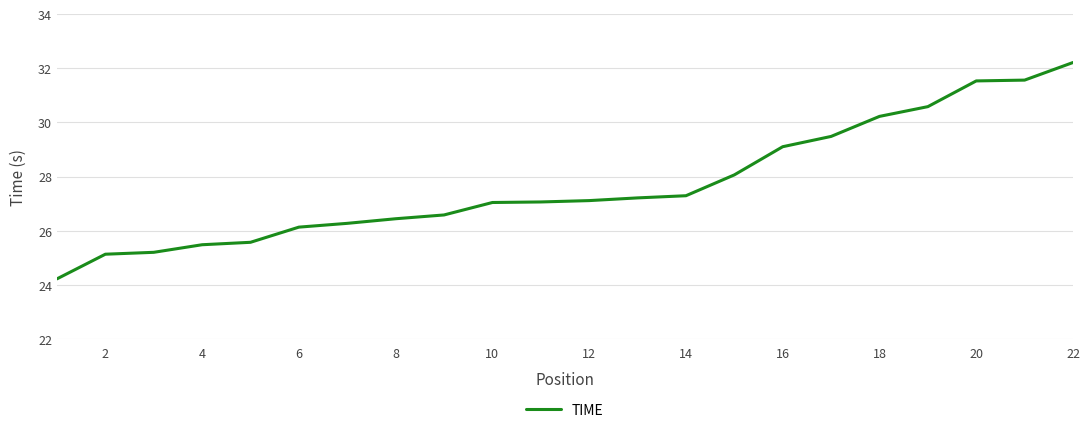

What is the smallest value displayed?

24.2